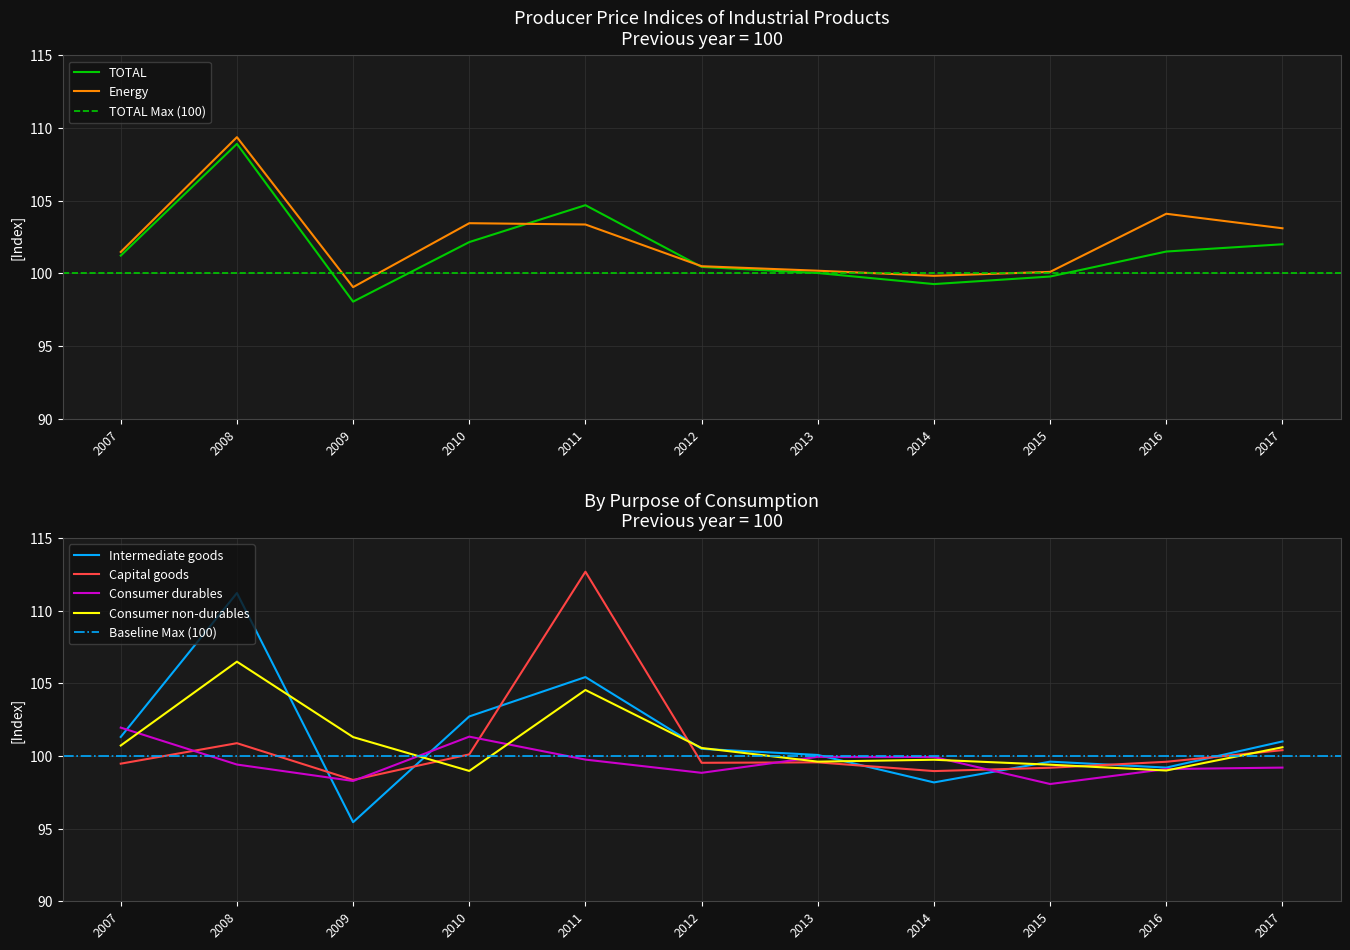

Which series has the largest total across all categories?

Energy